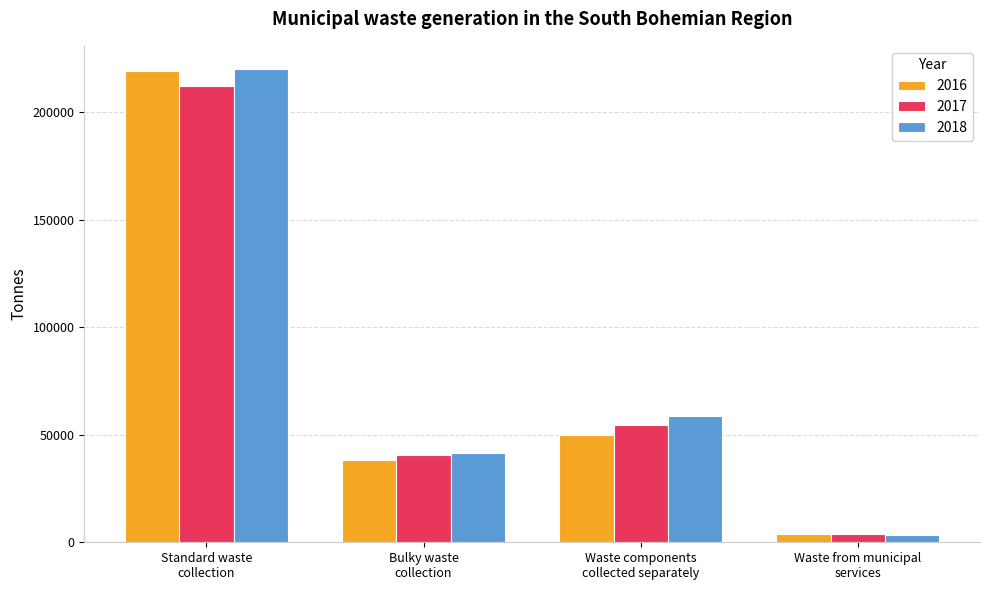

What is the difference between the second highest and second lowest values in the 2017 series?

14080.6